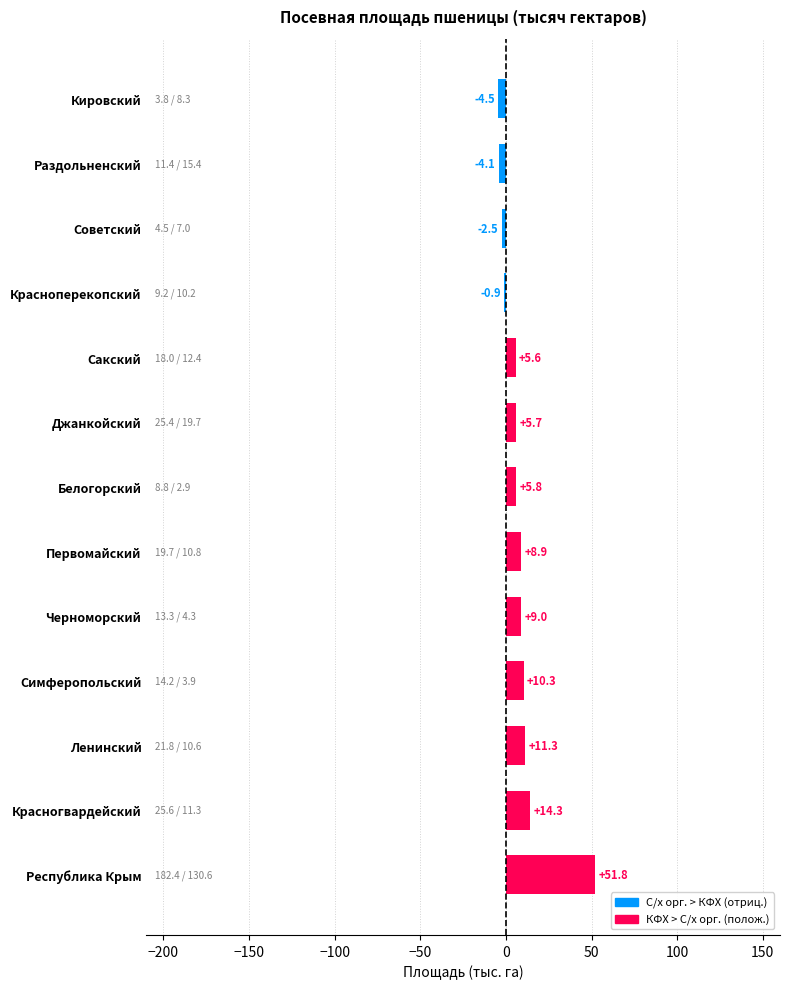

What is the approximate value at Кировский?

-4.5